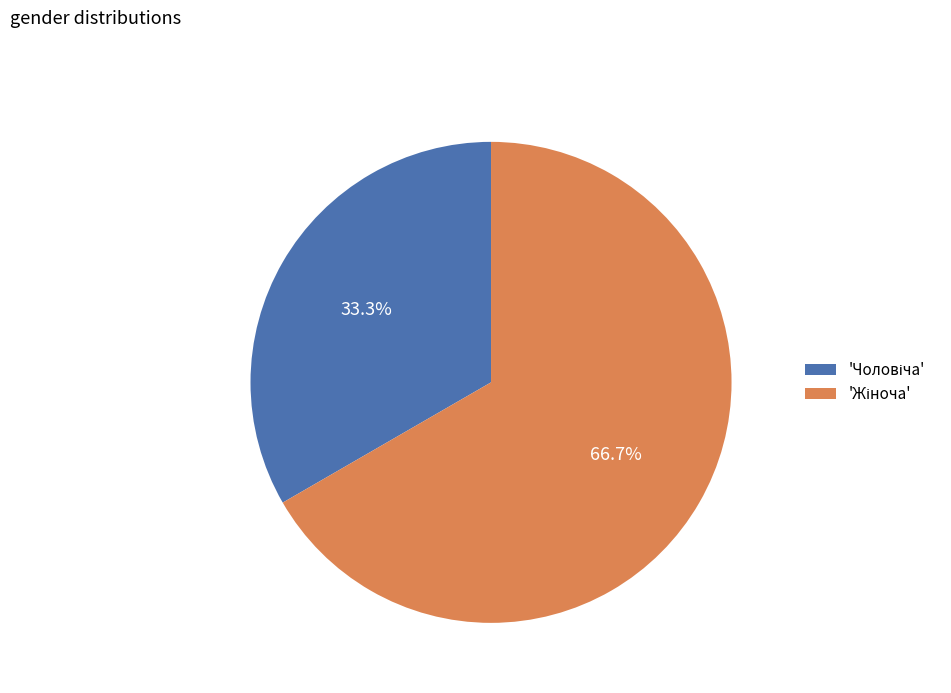

Is there any slice that represents more than half of the pie?

Yes